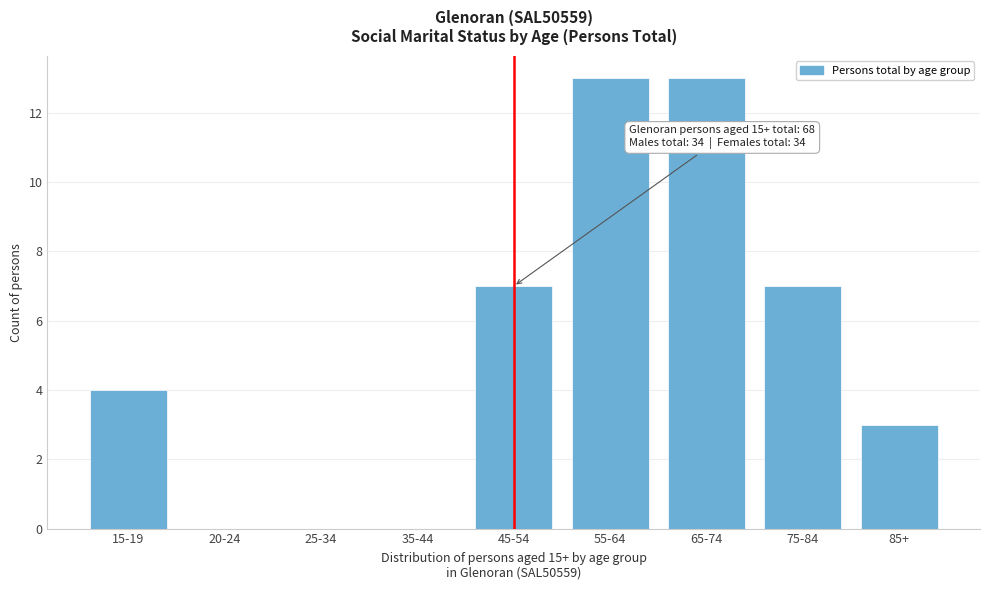

Reading left to right, transcribe all the data shown in this chart.

15-19=4	20-24=0	25-34=0	35-44=0	45-54=7	55-64=13	65-74=13	75-84=7	85+=3